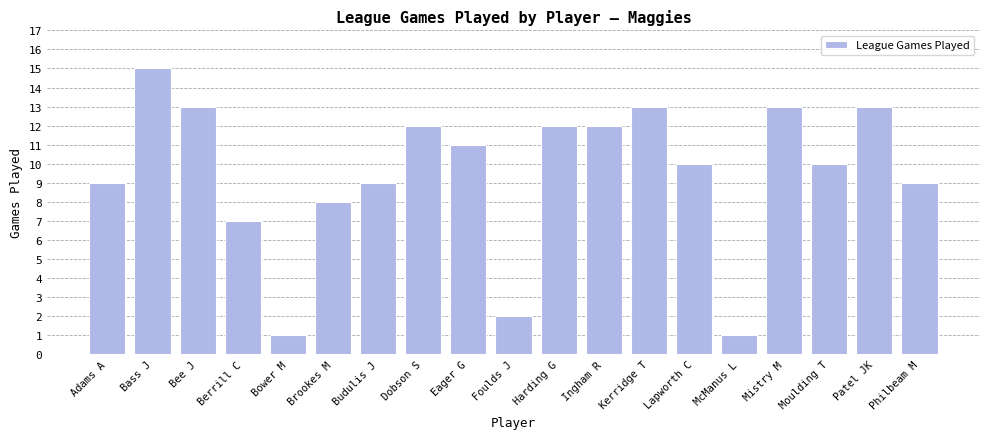

How many data points does each series have?

19